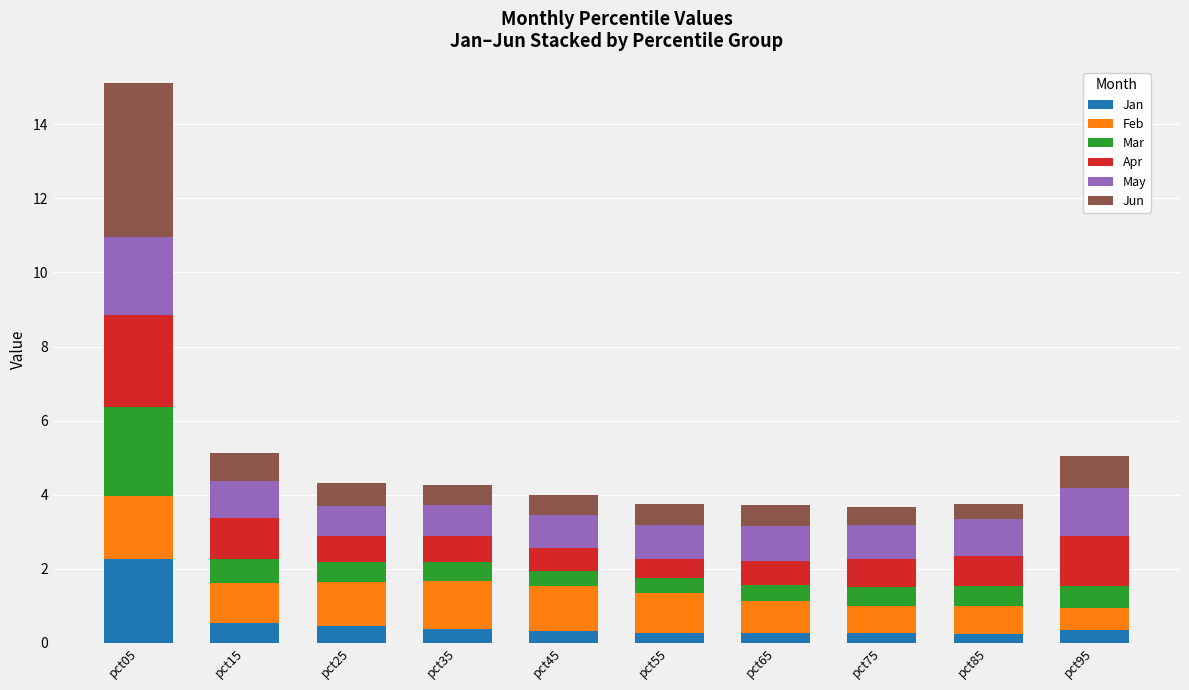

True or false: Jan has a value of 0.3 at pct65.

True